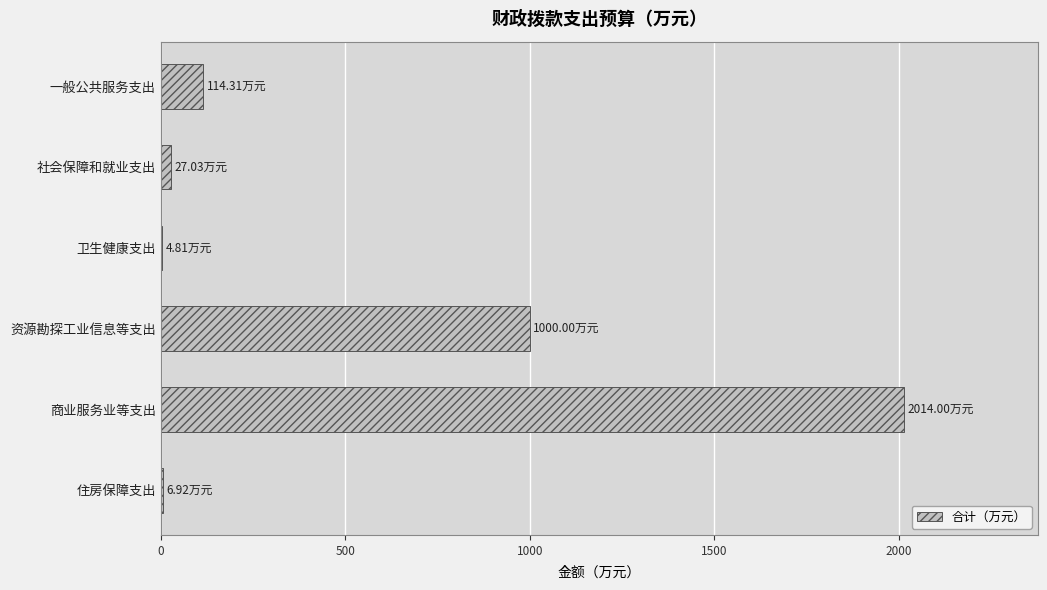

Which has a higher value, 资源勘探工业信息等支出 or 一般公共服务支出?

资源勘探工业信息等支出